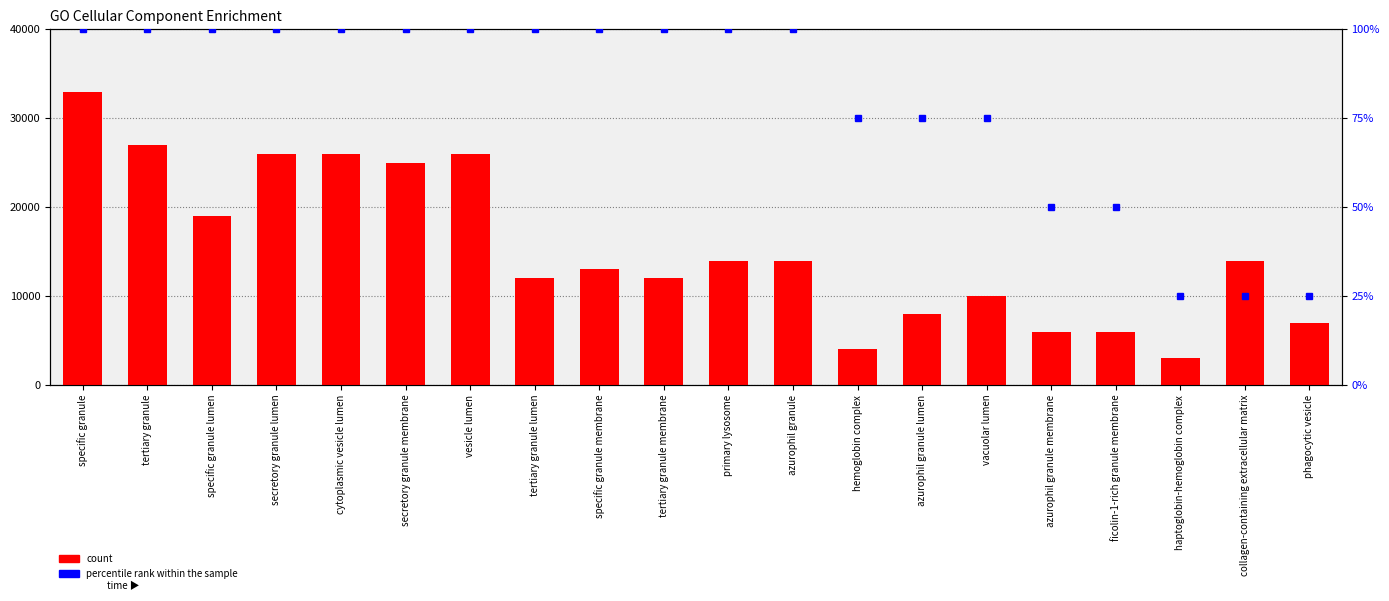

Does the chart contain any negative values?

No